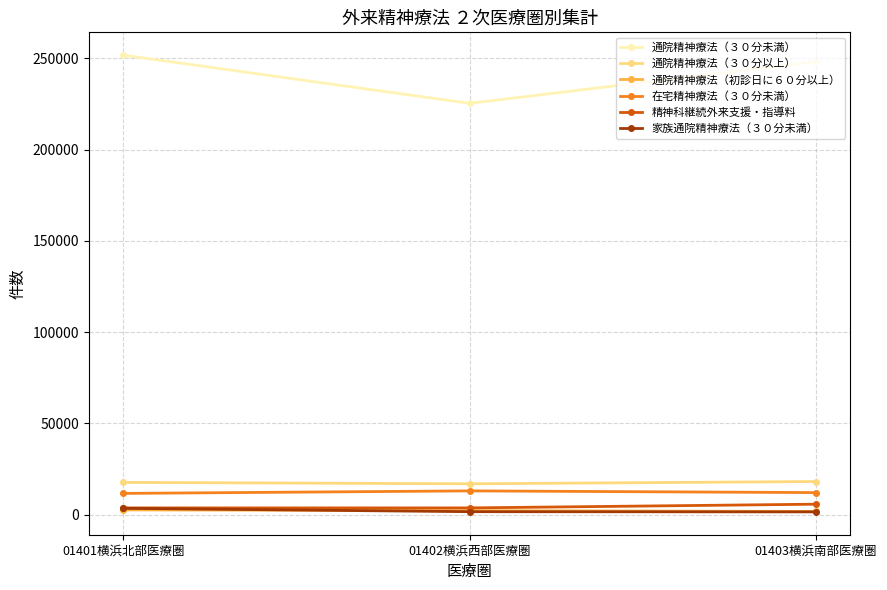

Which series has the widest spread of values?

通院精神療法（３０分未満）